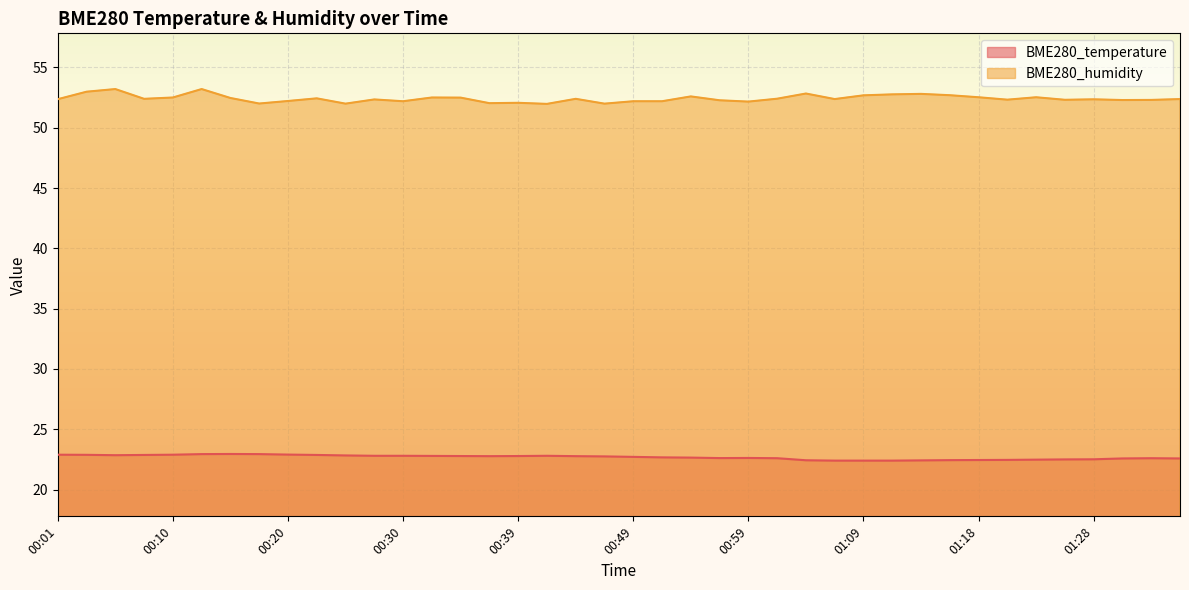

Which has a higher value, 00:15 or 01:06?

00:15